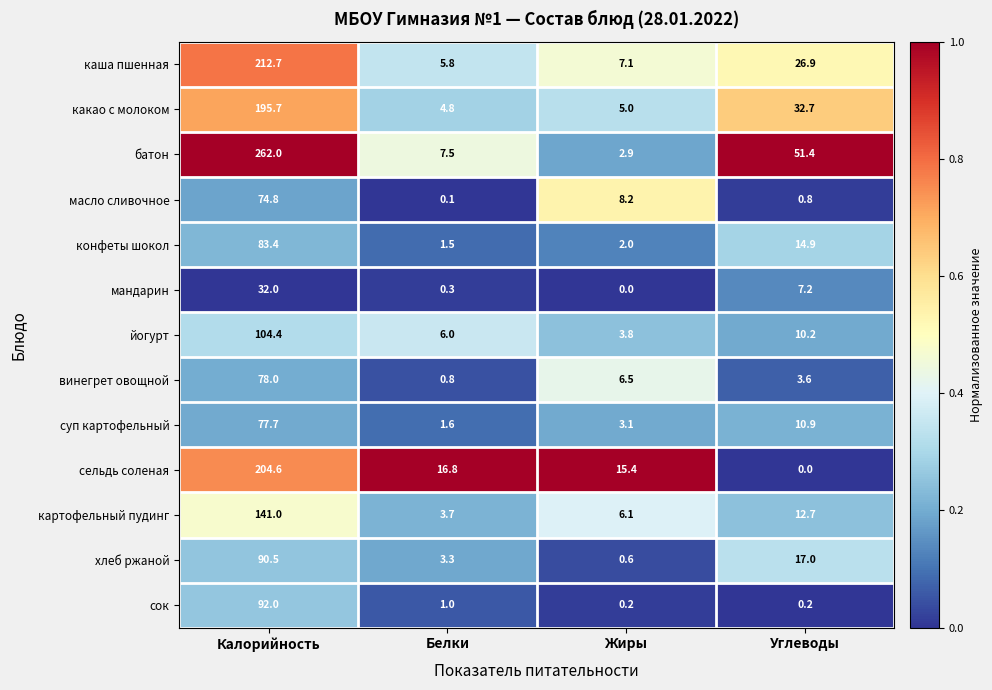

True or false: конфеты шокол has a value of 0.9 at Жиры.

False